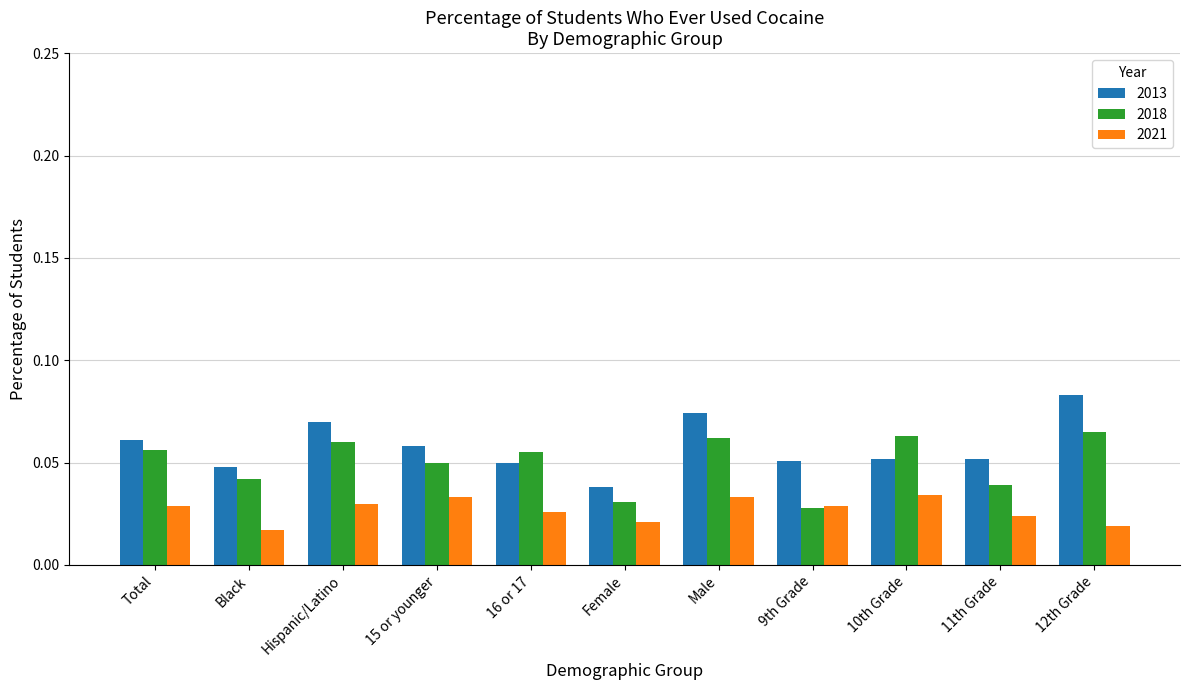

Rank the series by their average value, from lowest to highest.

2021, 2018, 2013